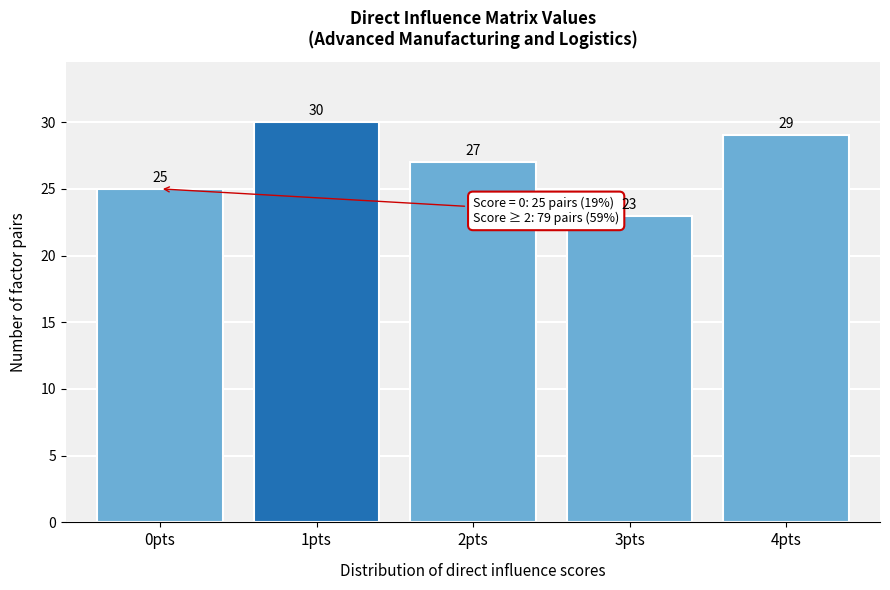

Reading left to right, list all the values displayed in this chart.

25	30	27	23	29